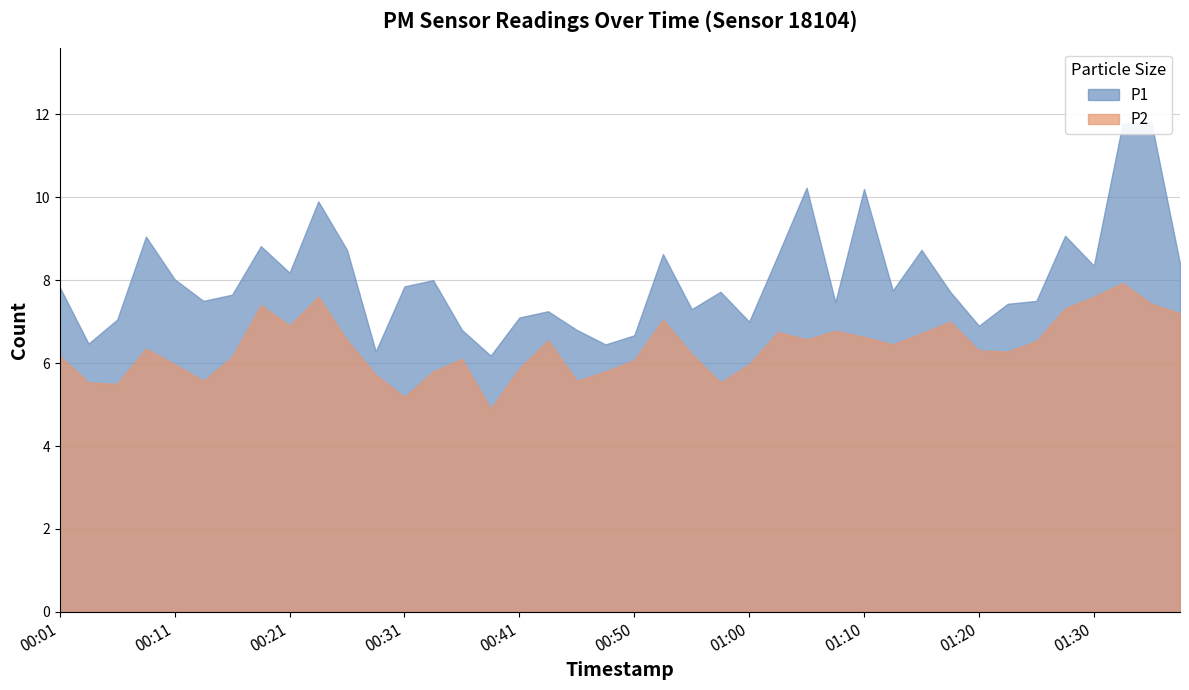

How many data points does each series have?

40